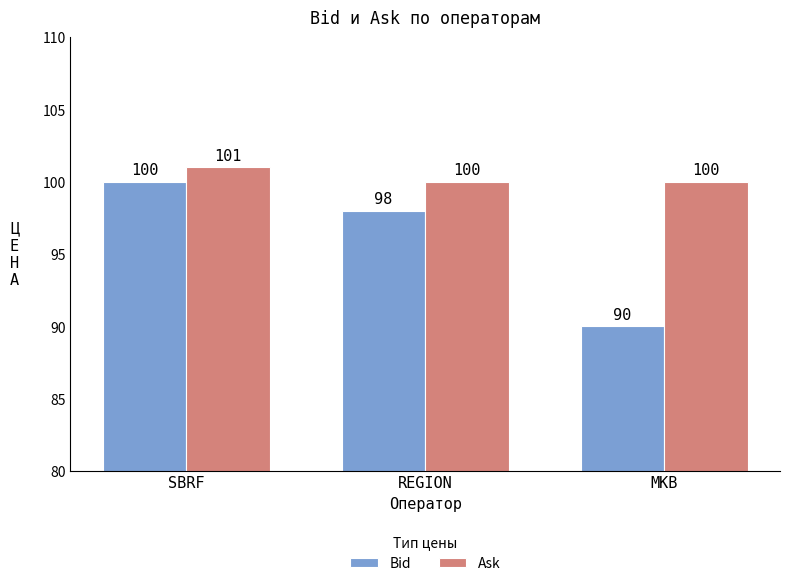

The value of Ask at REGION is 100. True or false?

True